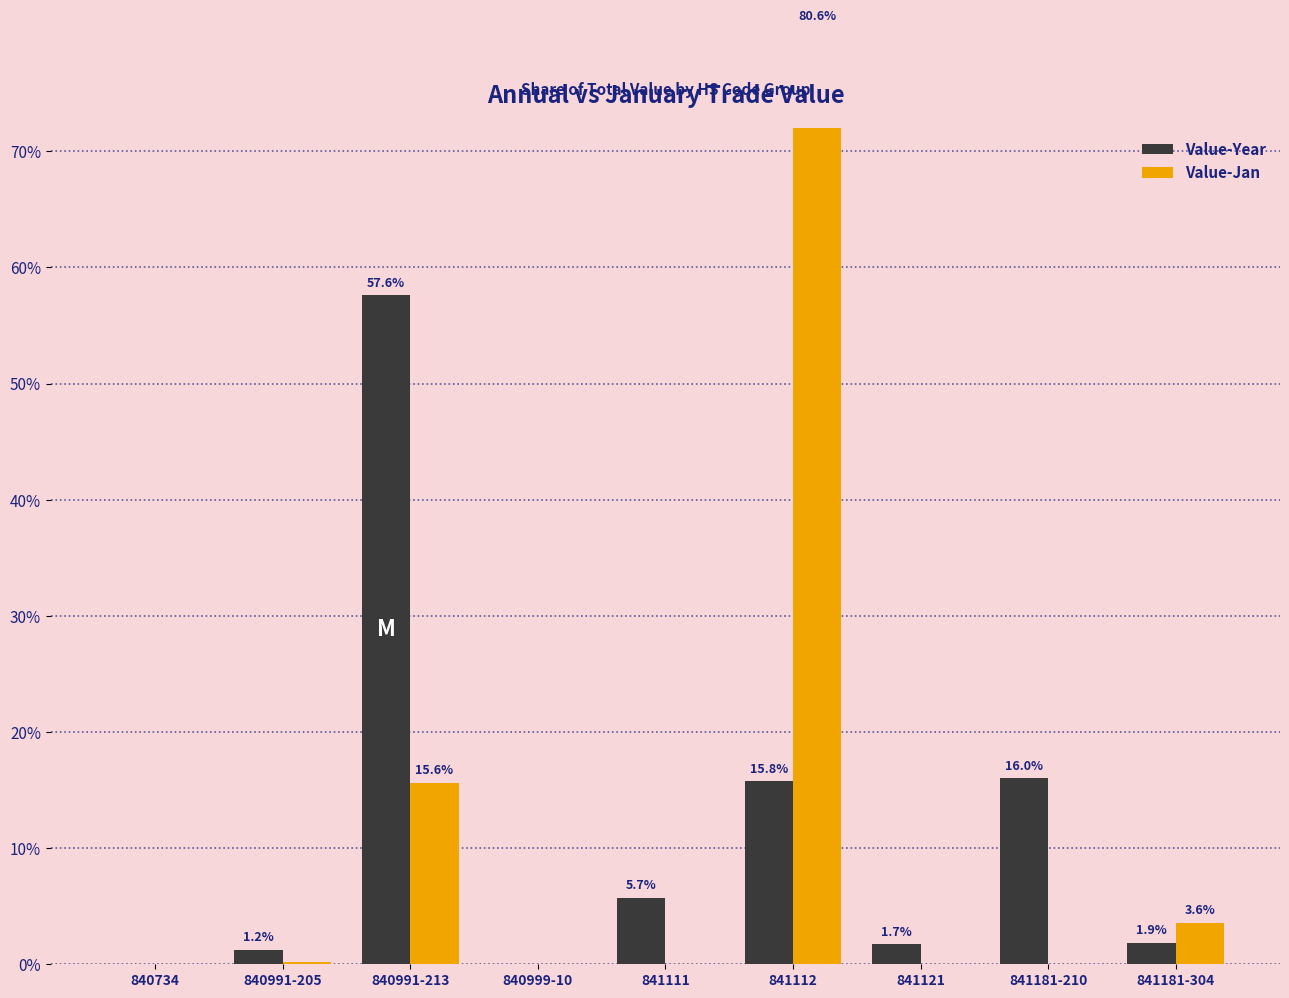

What is the label of the 5th bar from the right?

841111